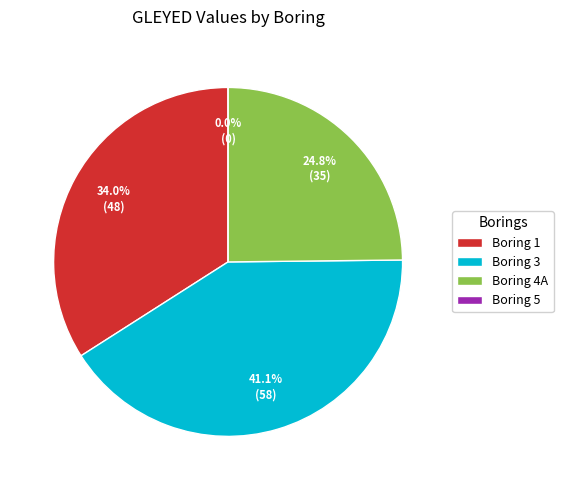

What is the change in value from 1 to 3?

+10